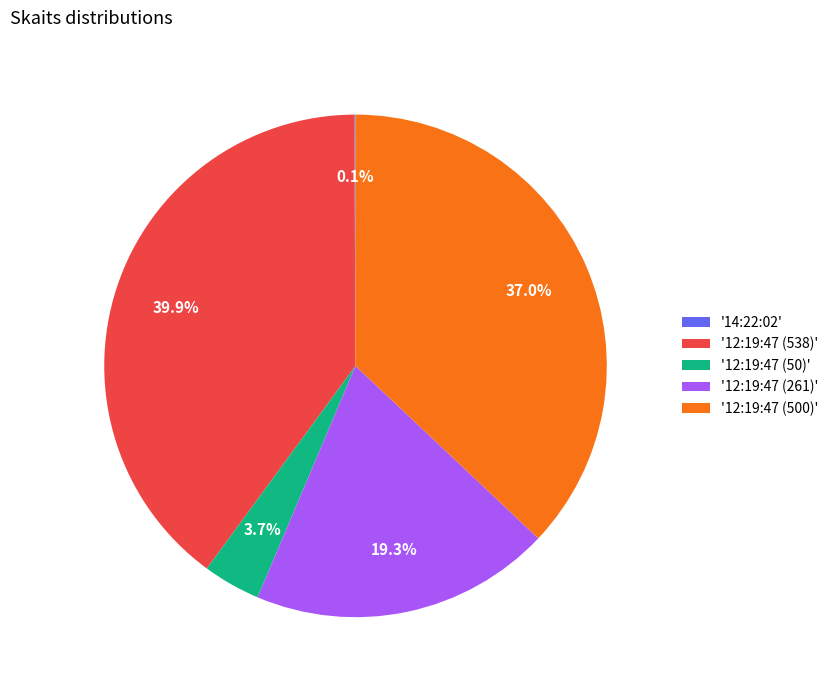

Between '12:19:47 (538)' and '12:19:47 (50)', which is larger?

'12:19:47 (538)'